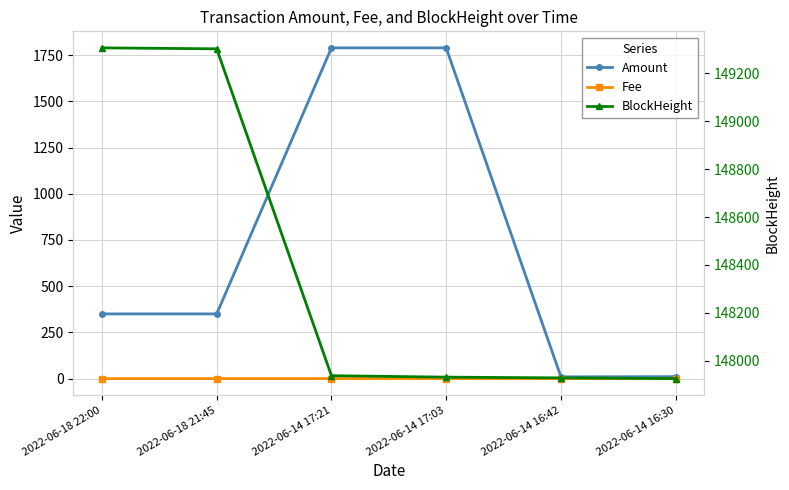

Is the value of Amount at 2022-06-14 16:30 greater than the value of Fee at 2022-06-14 16:42?

Yes